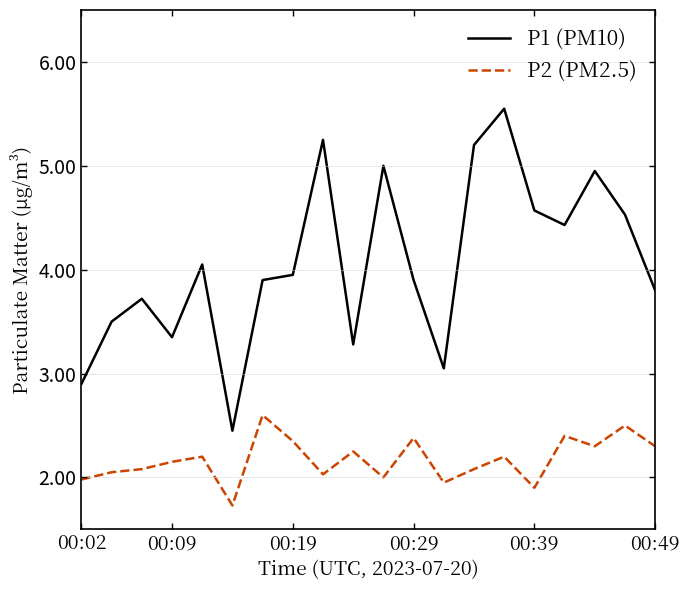

Which series has the widest spread of values?

P1 (PM10)